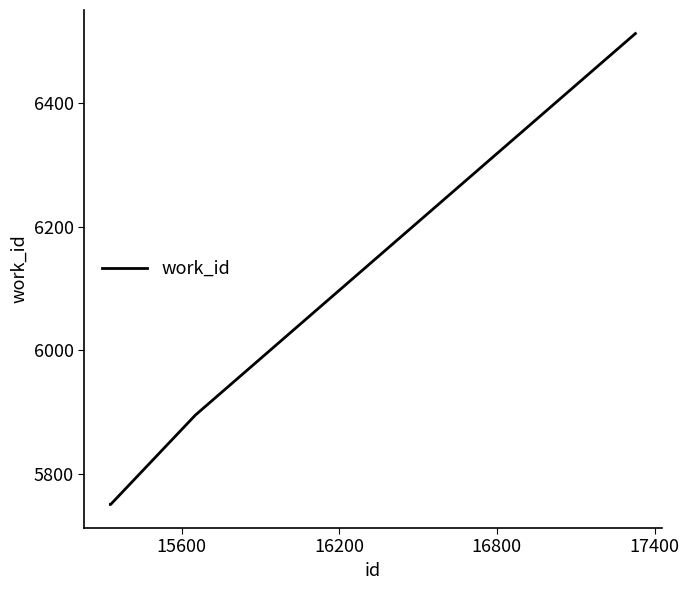

What is the smallest value displayed?

5750